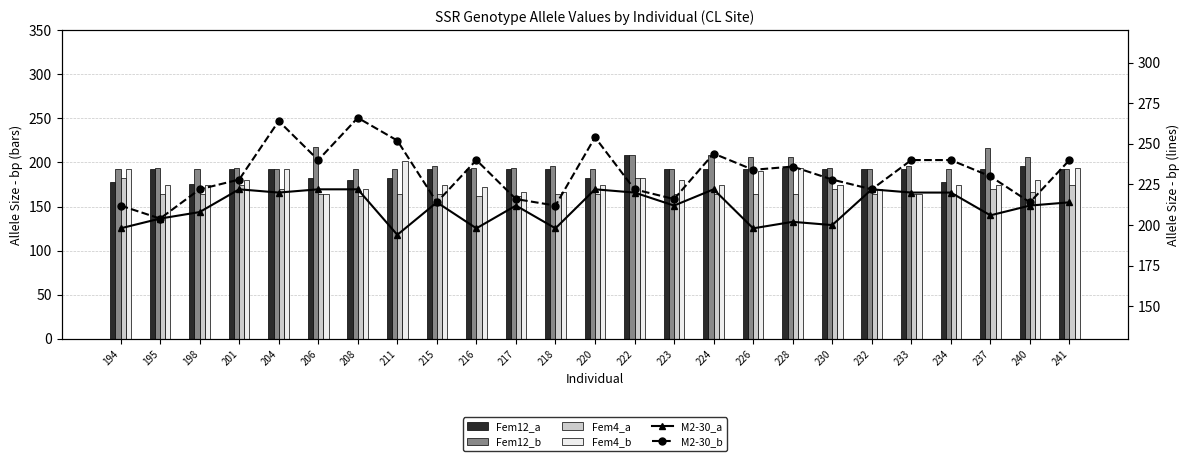

At 241, list the series in order from smallest to largest.

Fem4_a, Fem12_a, Fem12_b, Fem4_b, M2-30_a, M2-30_b